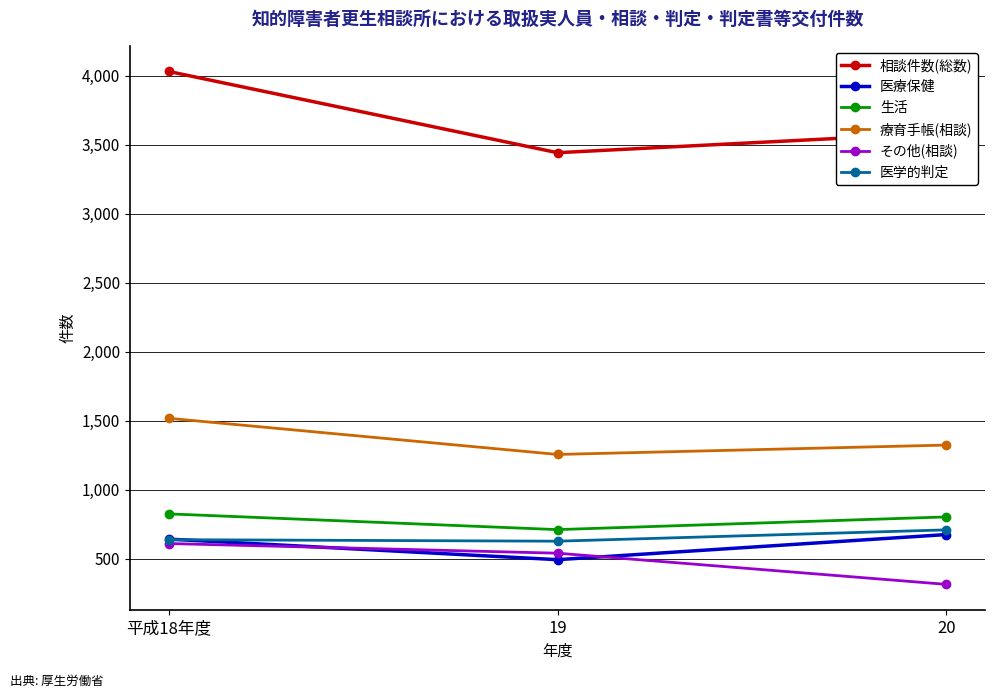

What is the difference between the highest and lowest values at 19?

2951